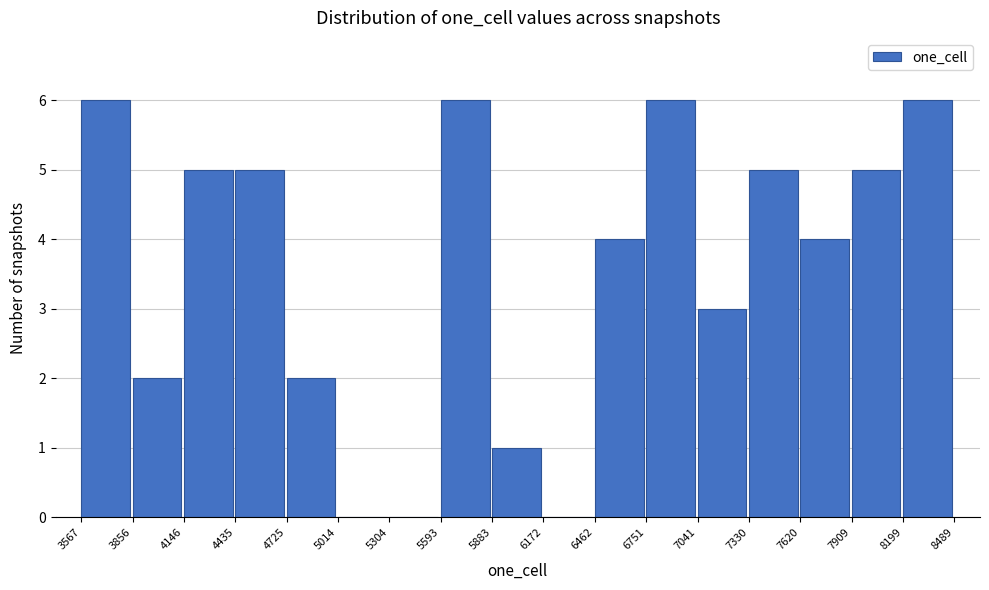

Reading left to right, transcribe this chart: for each bar, give the range it covers on the x-axis and its height. The values are not printed on the chart, so give them approximately, as read against the axis.

3567 to 3856: 6
3856 to 4146: 2
4146 to 4435: 5
4435 to 4725: 5
4725 to 5014: 2
5014 to 5304: 0
5304 to 5593: 0
5593 to 5883: 6
5883 to 6172: 1
6172 to 6462: 0
6462 to 6751: 4
6751 to 7041: 6
7041 to 7330: 3
7330 to 7620: 5
7620 to 7909: 4
7909 to 8199: 5
8199 to 8489: 6